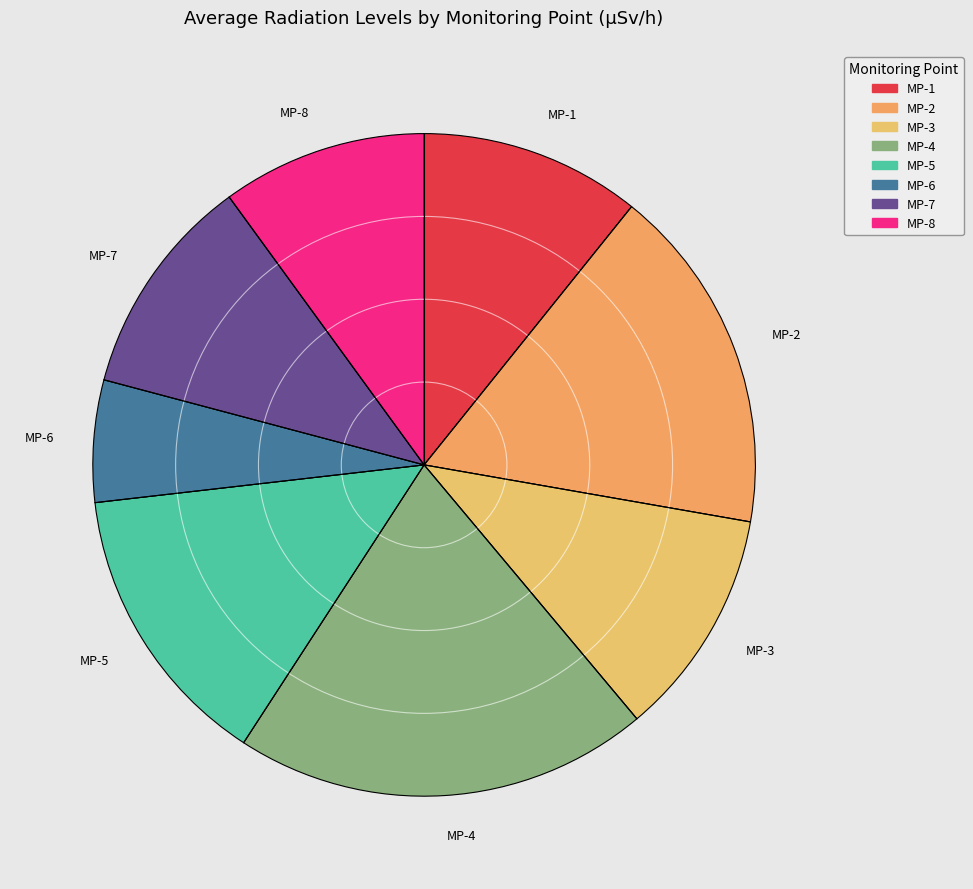

Which category has the biggest portion of the pie?

MP-4